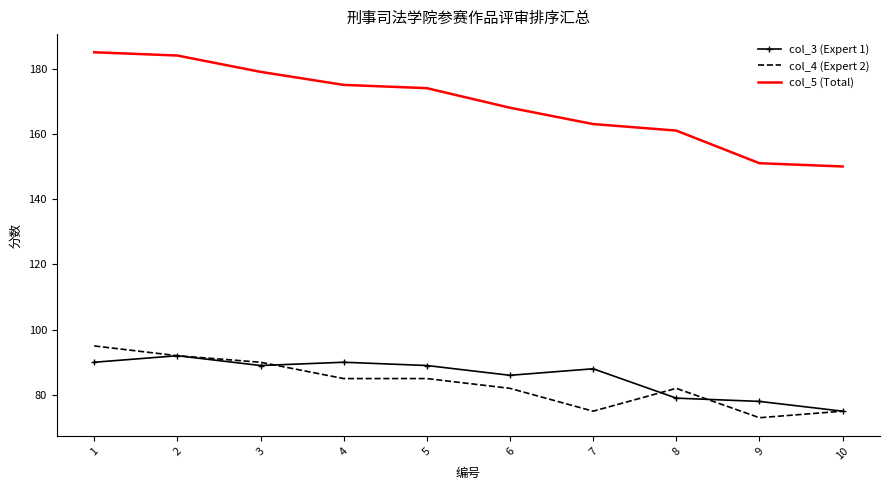

What is the sum of all col_3 (Expert 1) values?

856